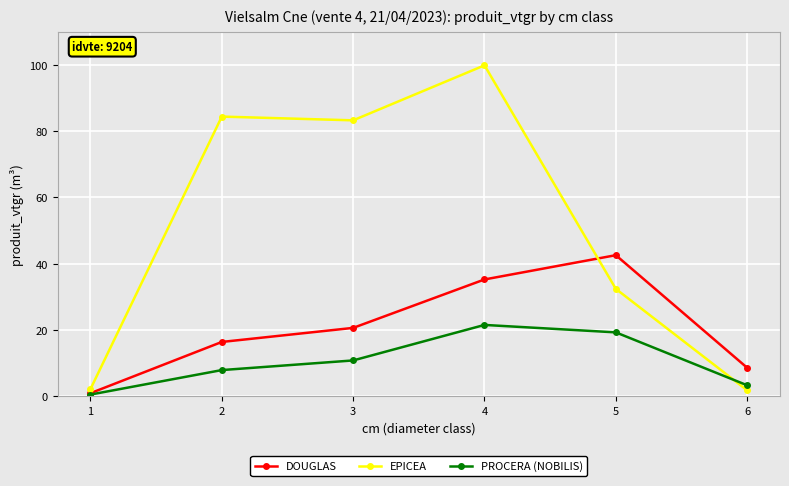

Rank the series at 4 from highest to lowest value.

EPICEA, DOUGLAS, PROCERA (NOBILIS)